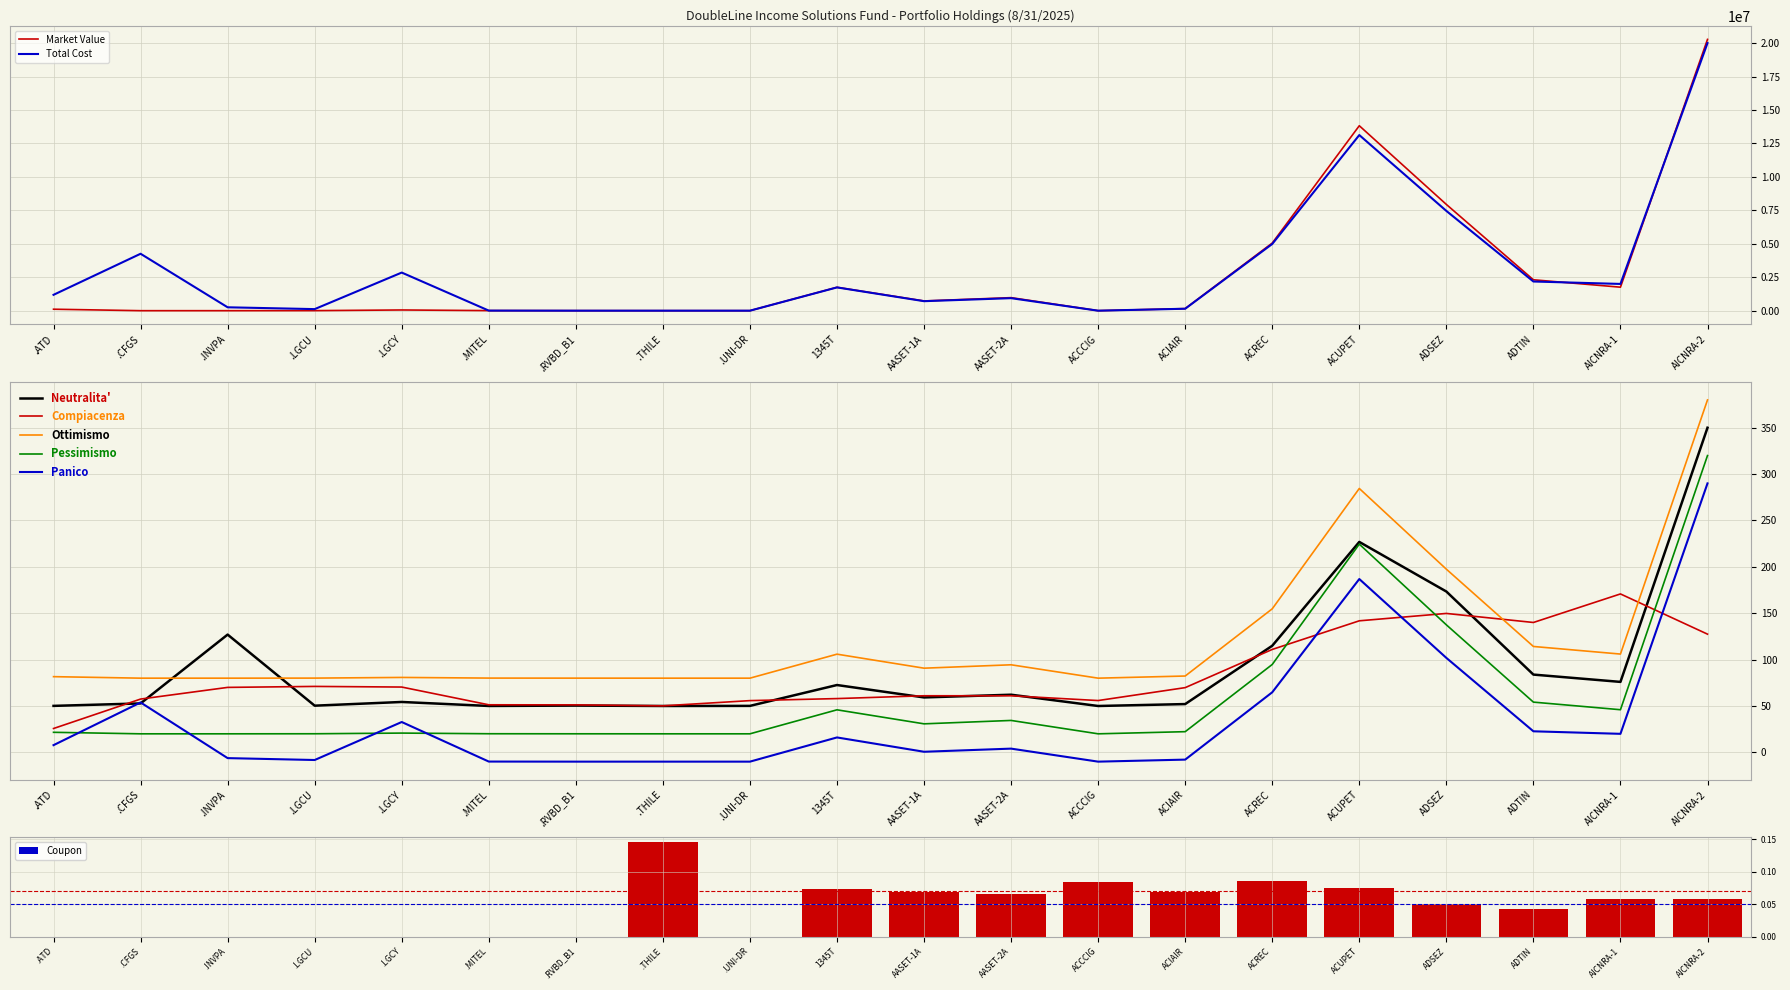

At how many categories does at least one series exceed 12801632?

2